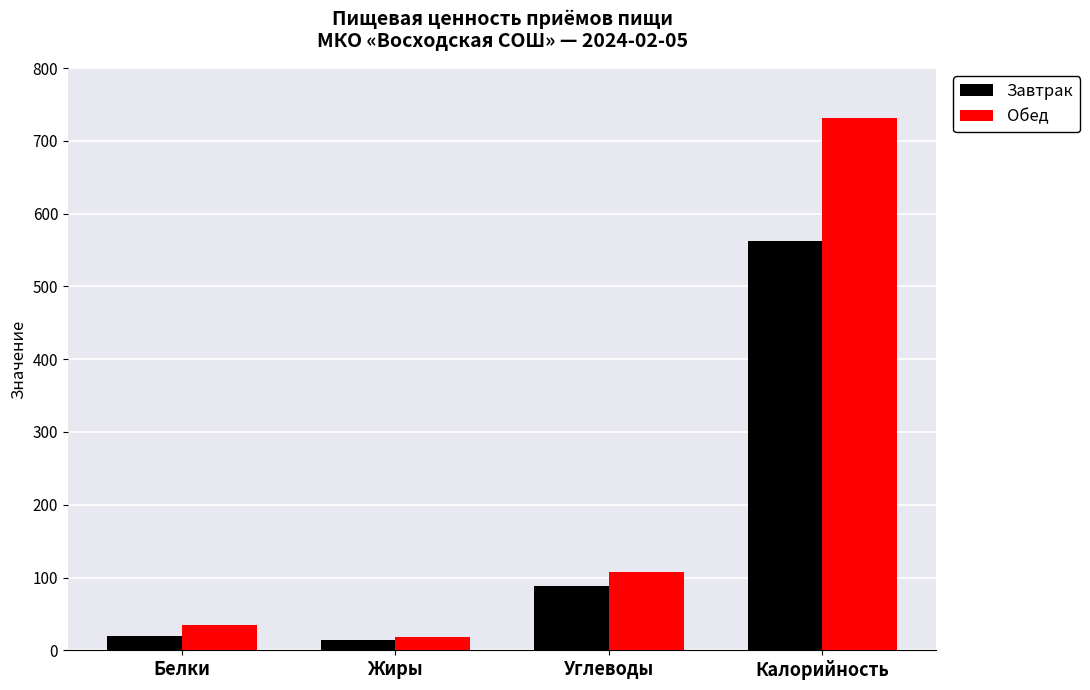

Is it true that Завтрак equals 562.8 at Калорийность?

True